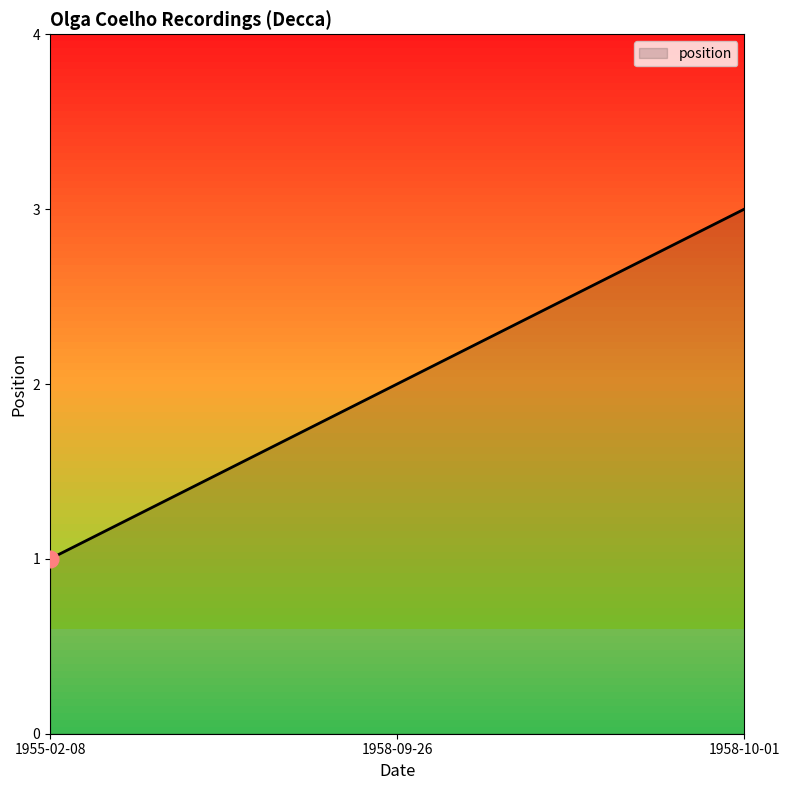

Count the number of data series in this chart.

1